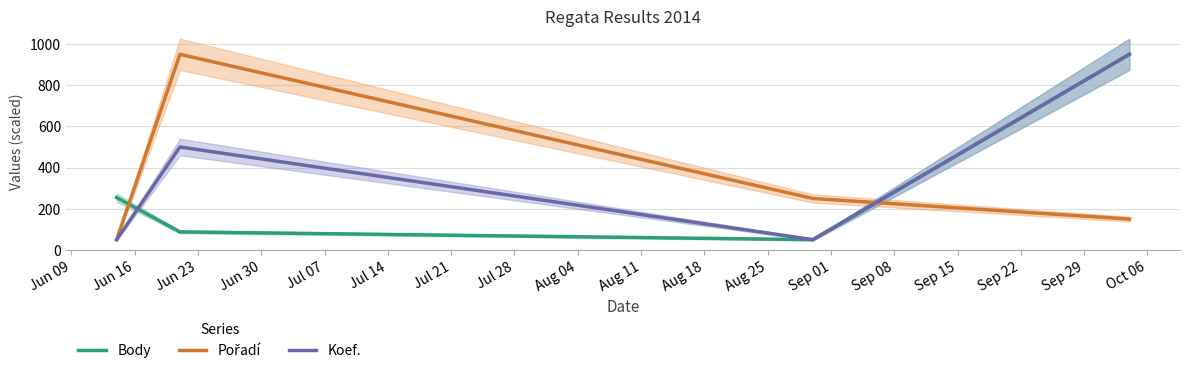

How many Koef. values are between 50 and 950?

4